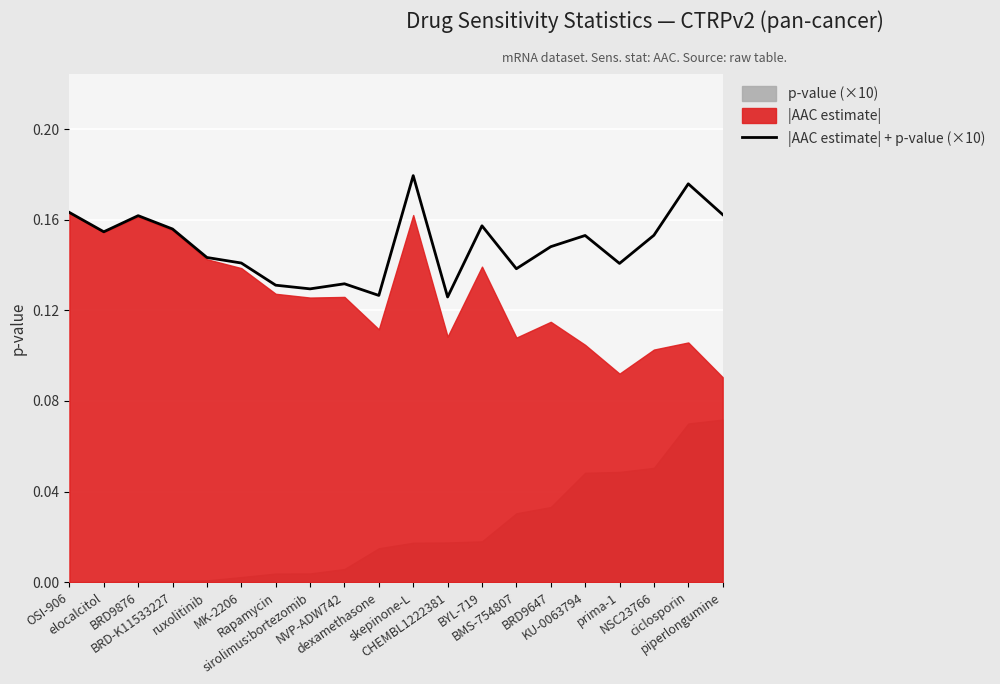

List the labels in order of value, smallest first.

CHEMBL1222381, dexamethasone, sirolimus:bortezomib, Rapamycin, NVP-ADW742, BMS-754807, prima-1, MK-2206, ruxolitinib, BRD9647, KU-0063794, NSC23766, elocalcitol, BRD-K11533227, BYL-719, BRD9876, piperlongumine, OSI-906, ciclosporin, skepinone-L